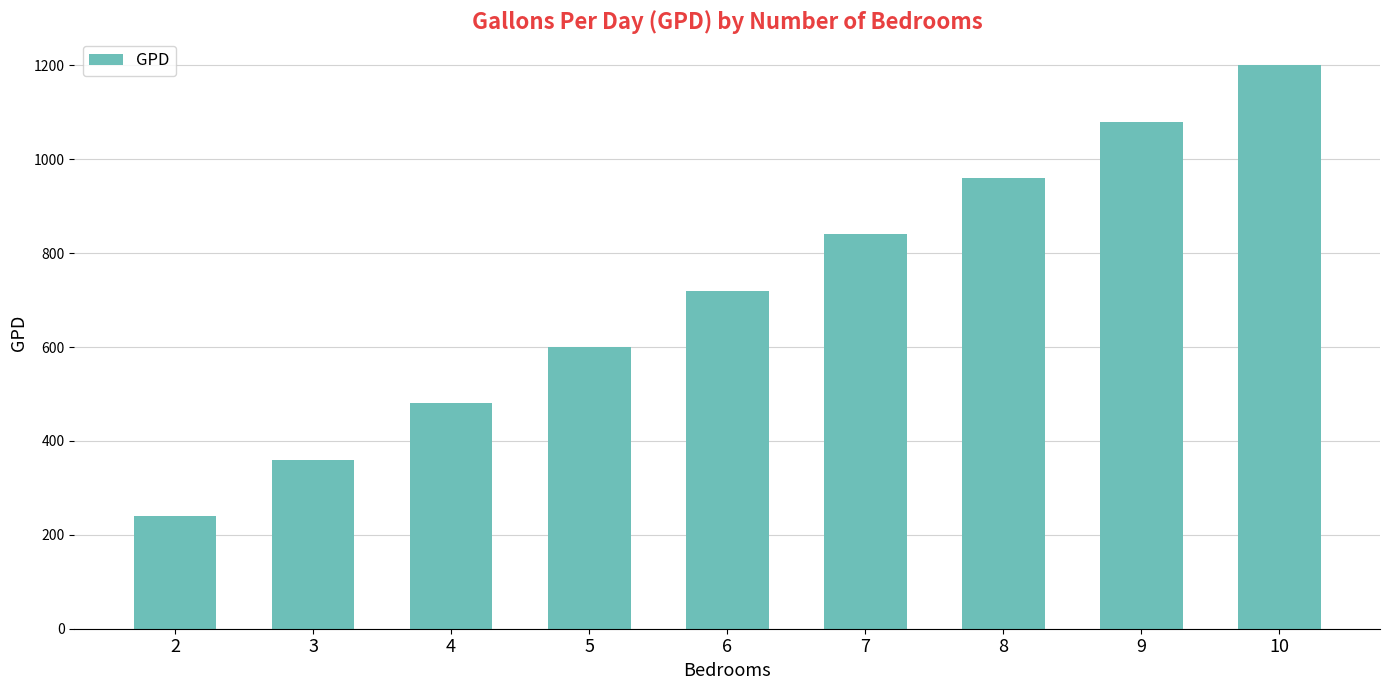

What is the change in value from 8 to 10?

+240